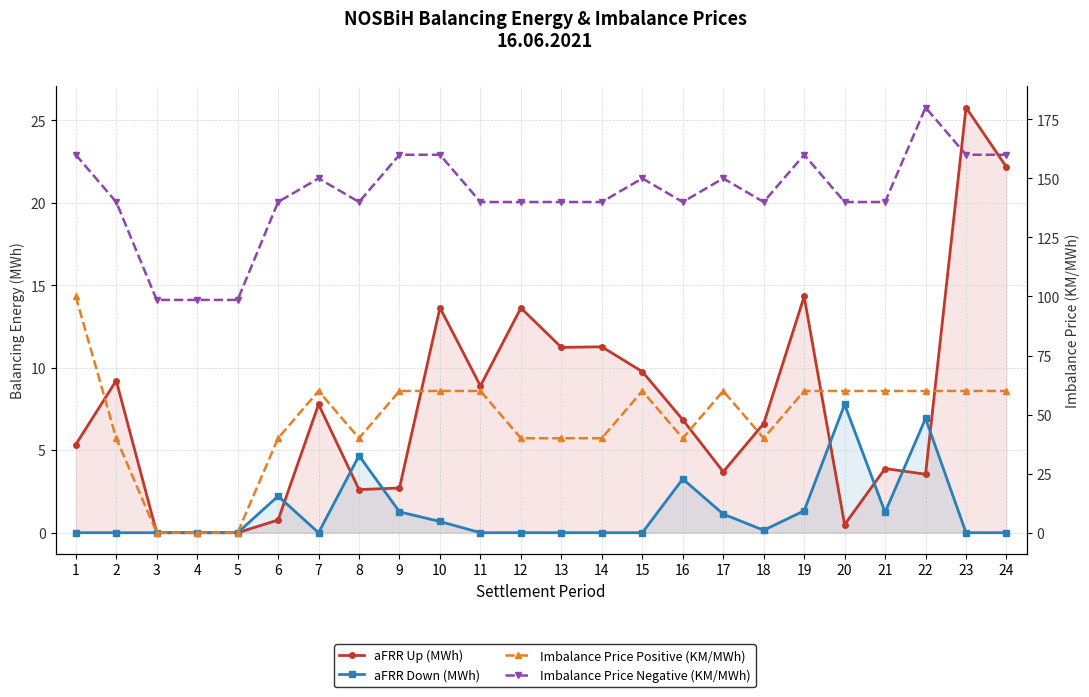

True or false: Imbalance Price Positive (KM/MWh) and Imbalance Price Negative (KM/MWh) cross at least once.

False